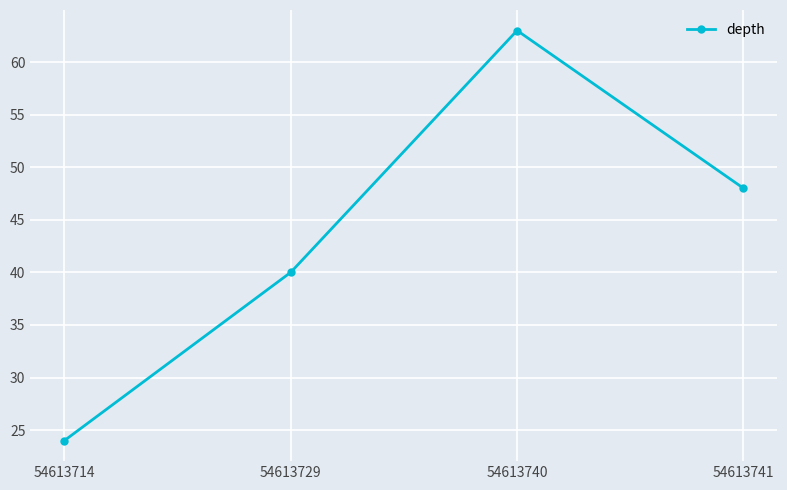

How many data points does each series have?

4